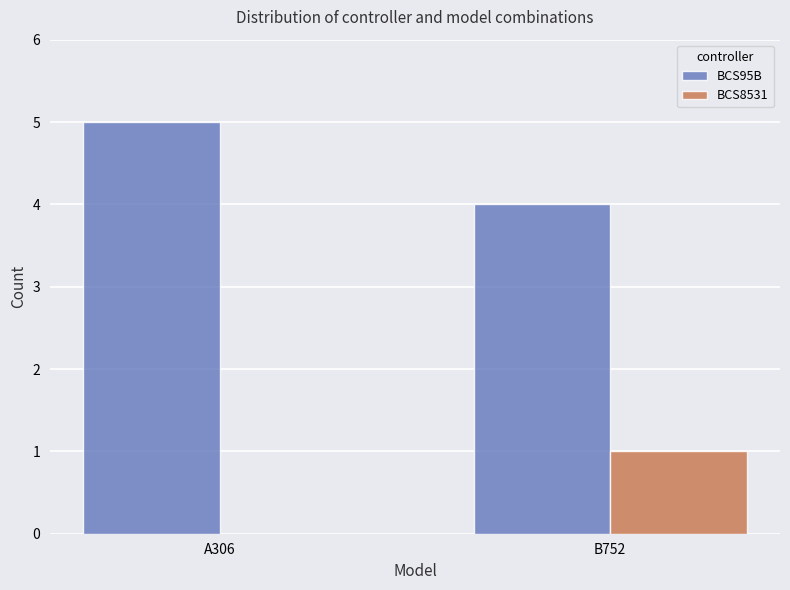

True or false: BCS95B has a value of 5 at A306.

True